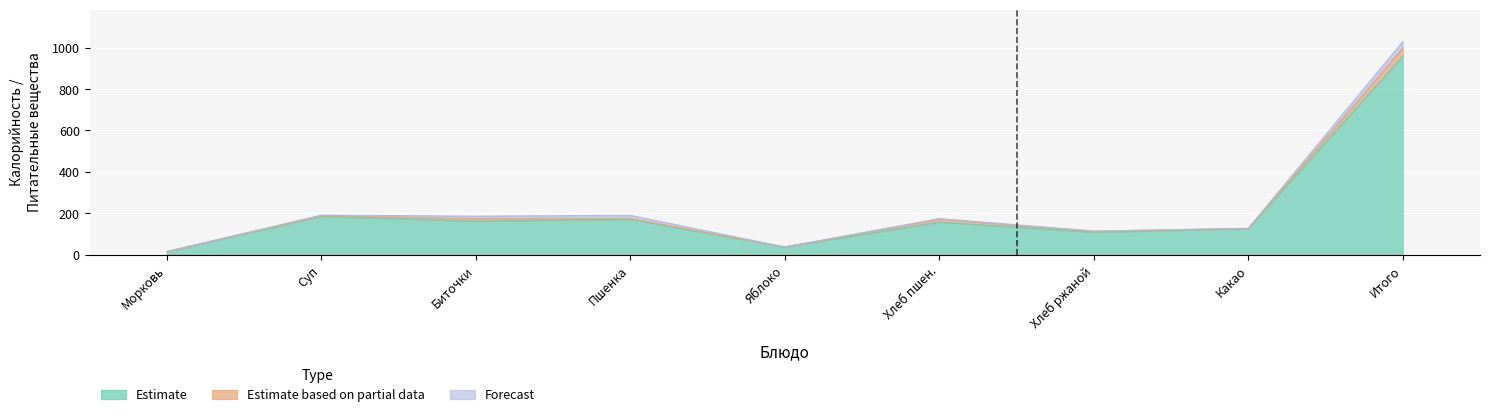

What is the difference between the second highest and second lowest values in the Forecast series?

15